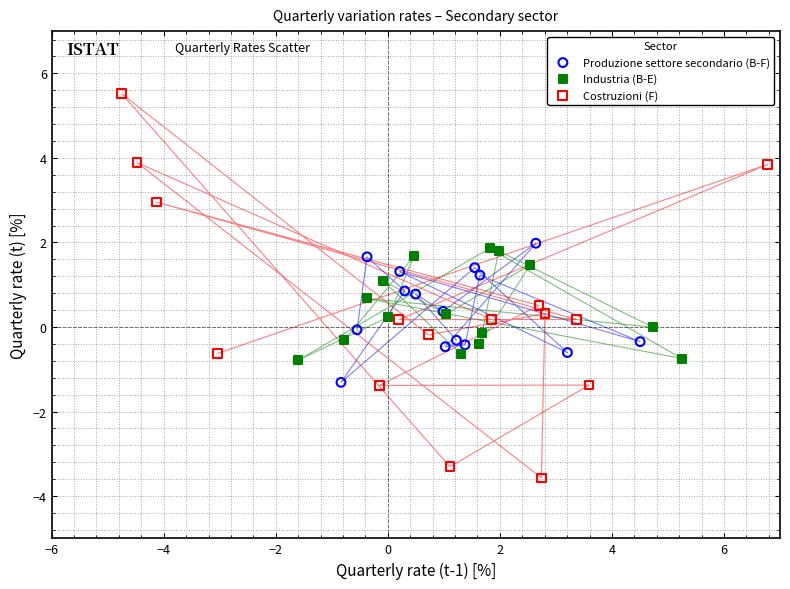

Which series has the widest spread of Y values?

Costruzioni (F)